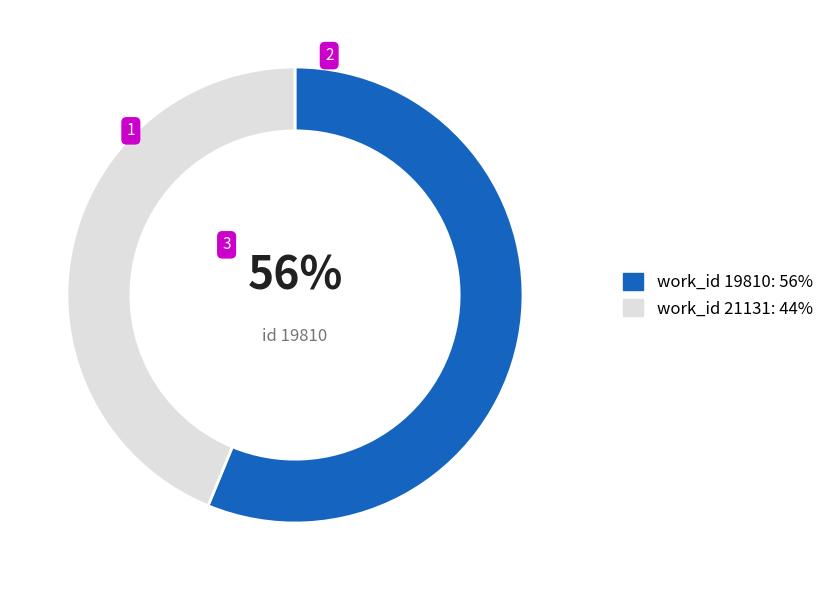

Combined, do work_id 19810: 56% and work_id 21131: 44% account for over 50%?

Yes